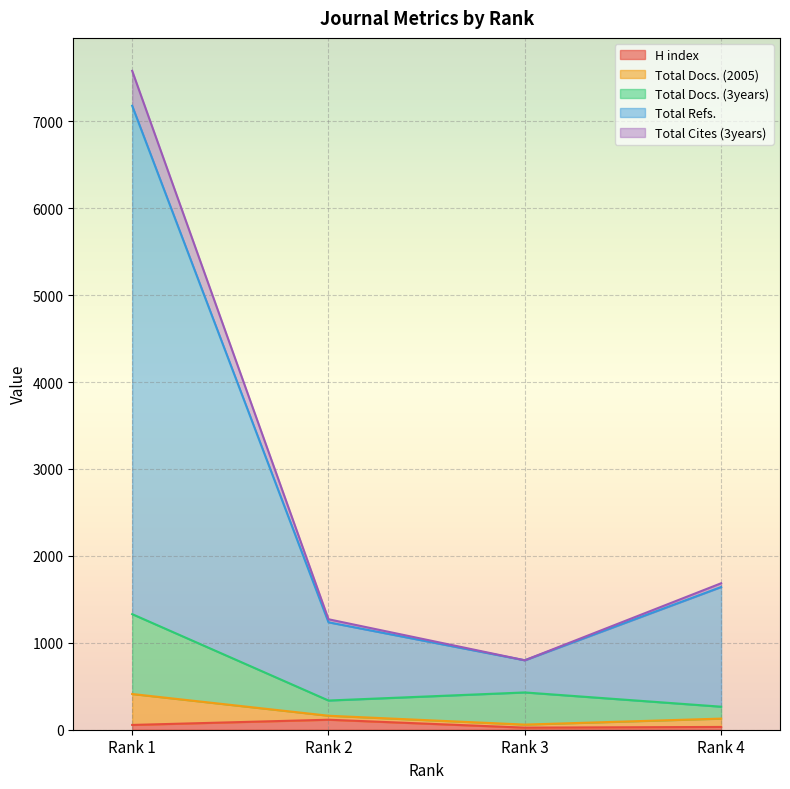

At which category does the chart reach its peak across all series?

Rank 1